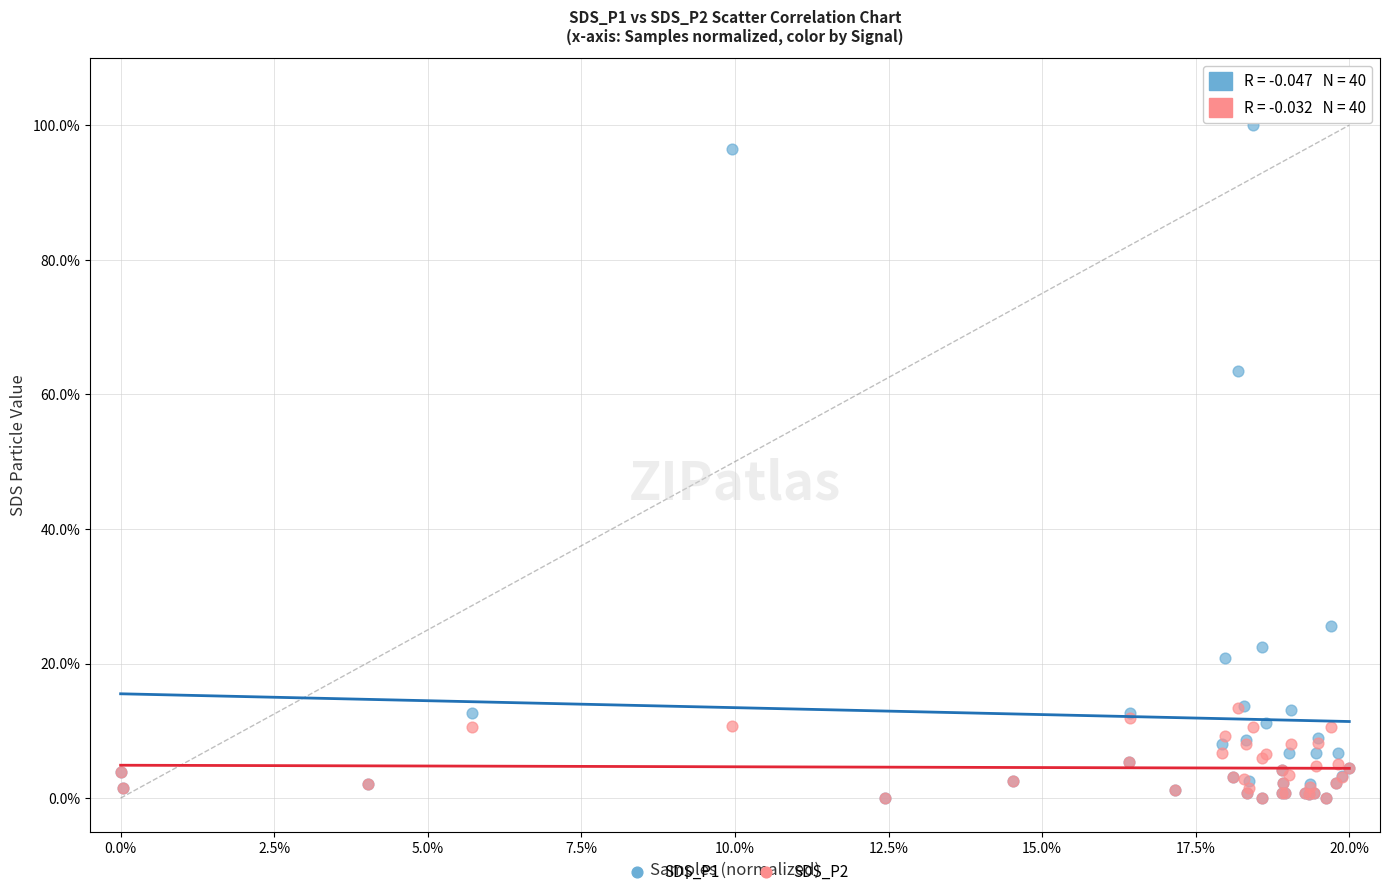

Which series has the widest spread of Y values?

SDS_P1